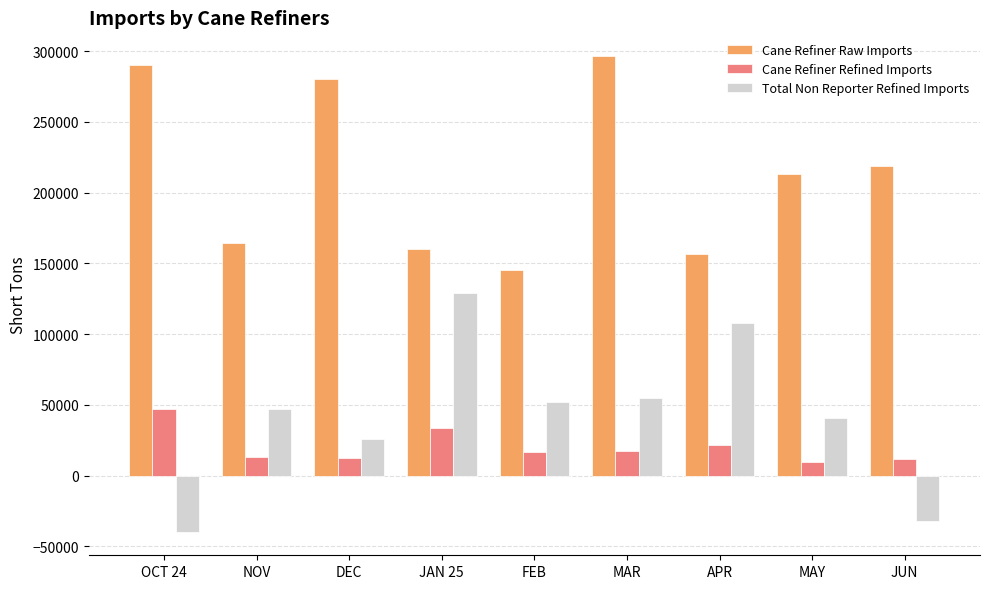

What is the sum of the Total Non Reporter Refined Imports values at MAR and JUN?

22779